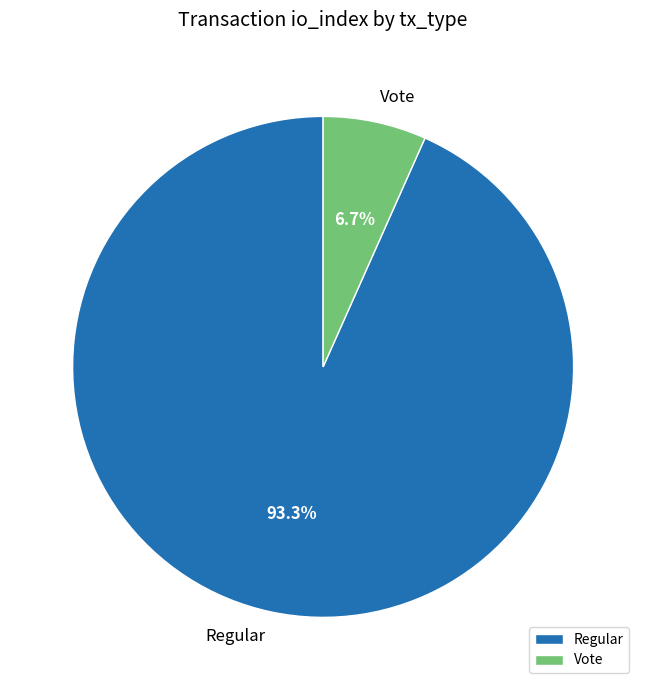

What portion of the pie excludes Vote?

93.3%